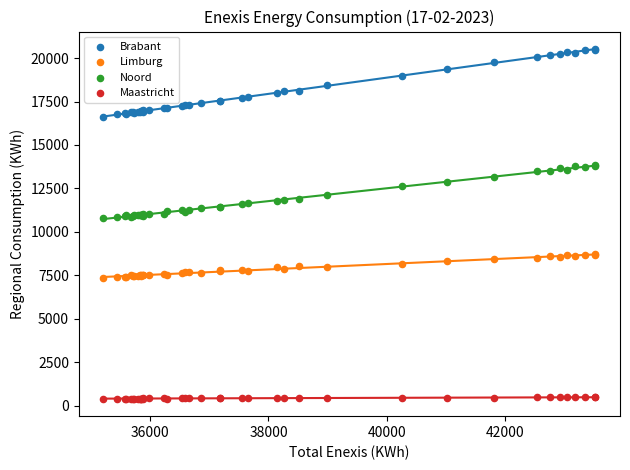

Which series contains the lowest Y value?

Maastricht